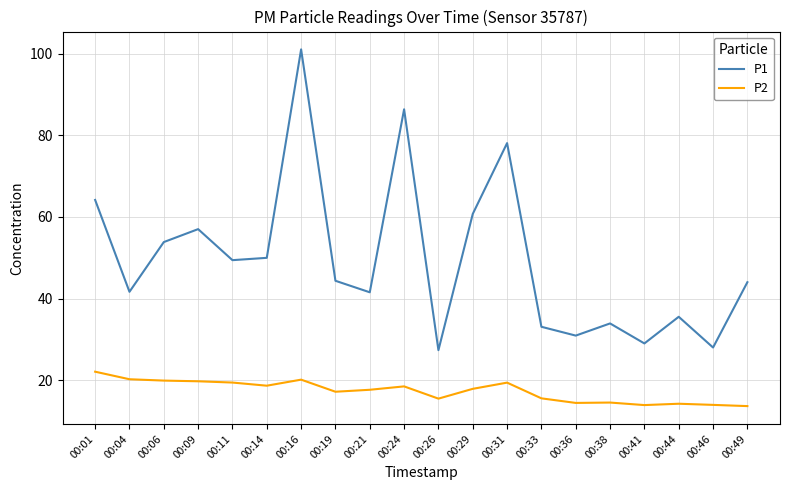

Is this an area chart (filled region under the line)?

No